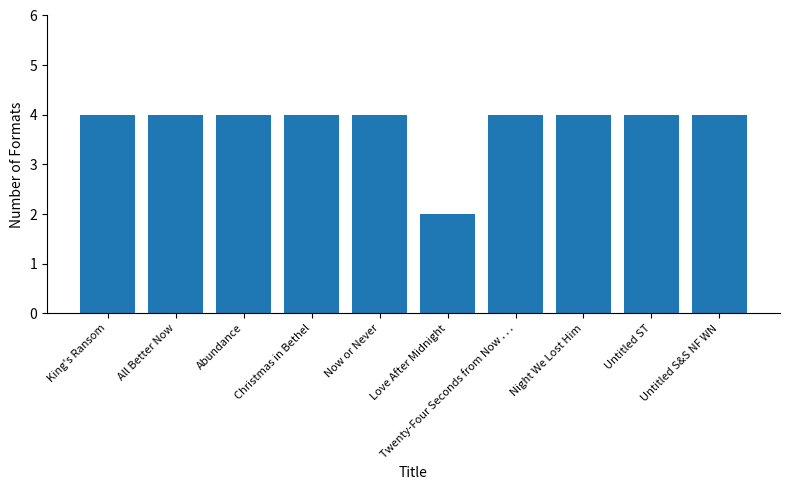

Which category has the lowest value across all series?

Love After Midnight